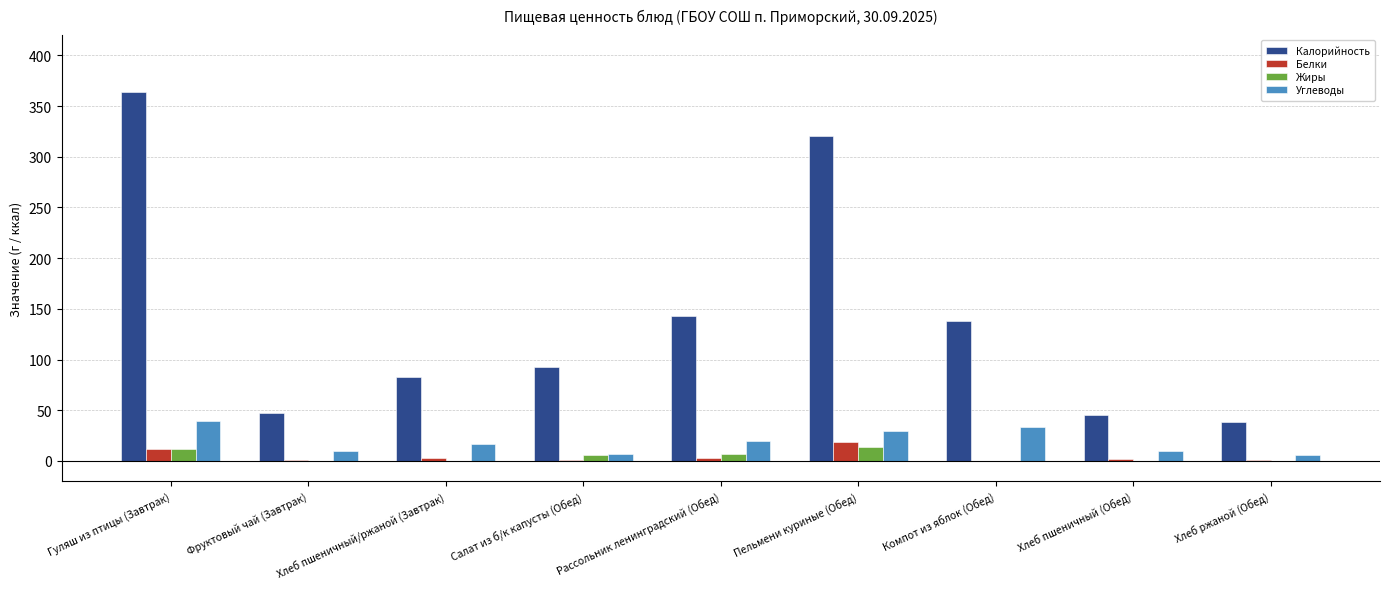

What is the approximate value of Калорийность at Рассольник ленинградский (Обед)?

143.0